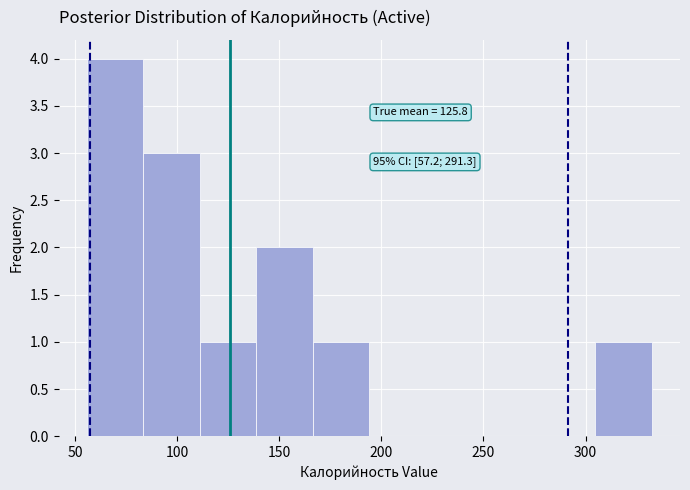

Over which range of the x-axis is the bar tallest?

55 to 85